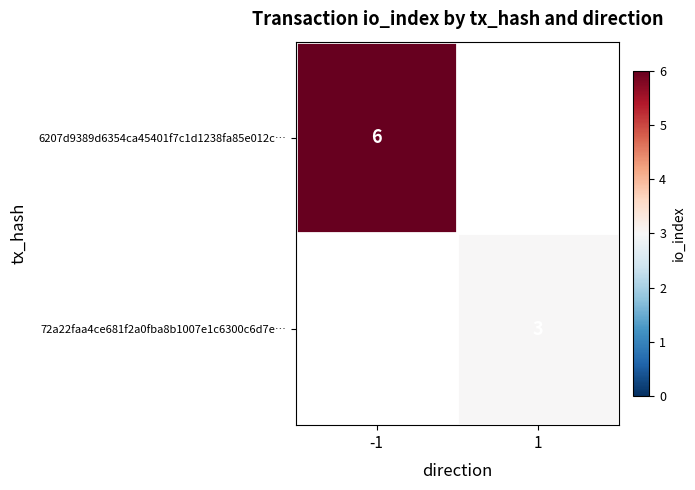

The 6207d9389d6354ca45401f7c1d1238fa85e012c… series shows 4 at -1. True or false?

False